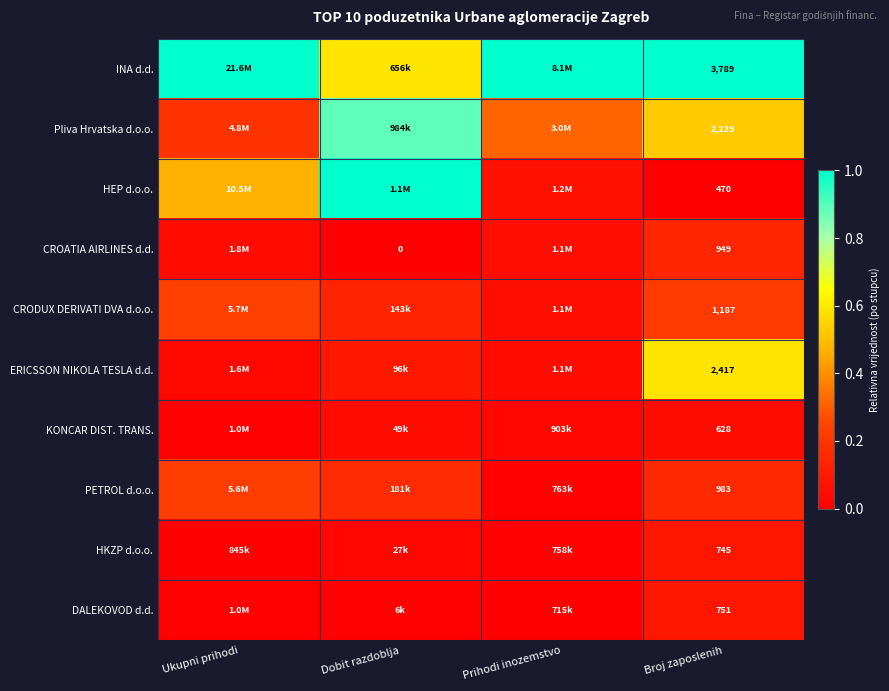

Rank the series at Broj zaposlenih from highest to lowest value.

INA d.d., ERICSSON NIKOLA TESLA d.d., Pliva Hrvatska d.o.o., CRODUX DERIVATI DVA d.o.o., PETROL d.o.o., CROATIA AIRLINES d.d., DALEKOVOD d.d., HKZP d.o.o., KONCAR DIST. TRANS., HEP d.o.o.